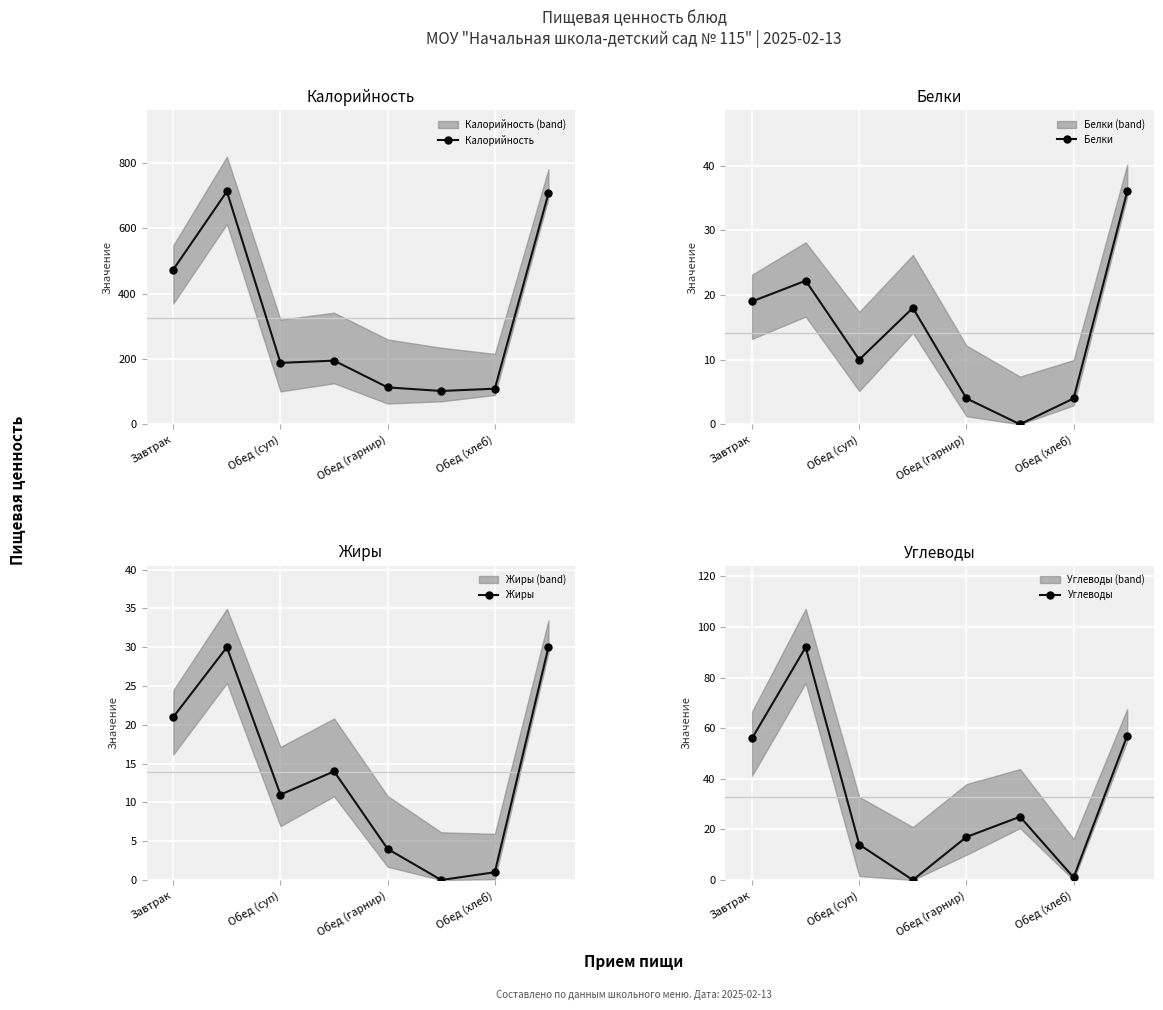

True or false: Белки has more than 2 interior local peaks.

False